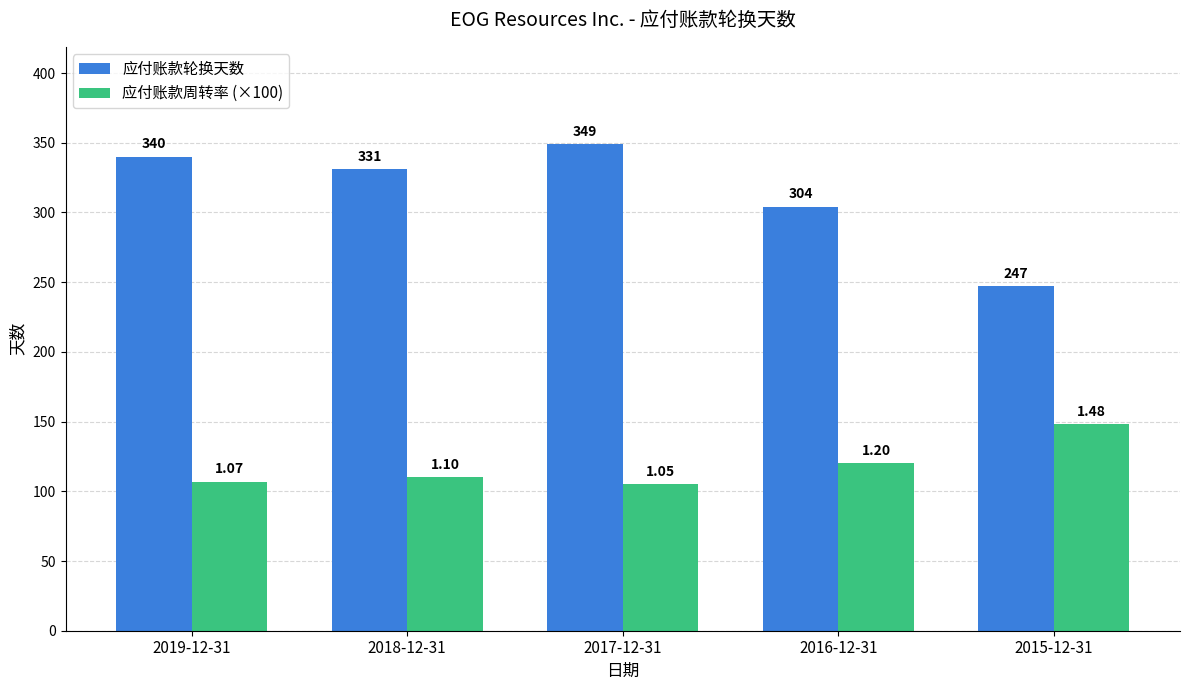

What is the average value of the 应付账款轮换天数 series?

314.2